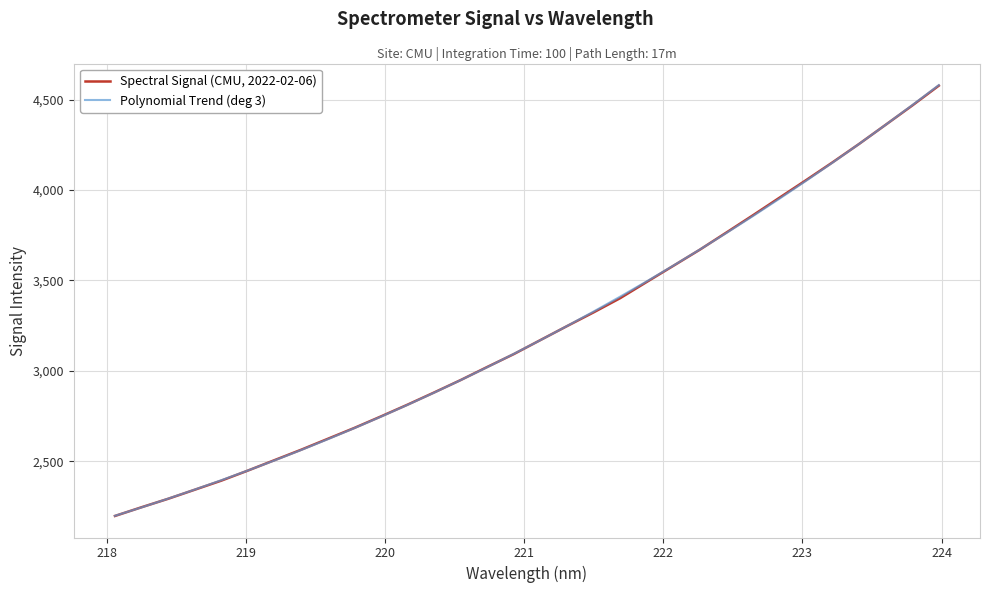

List the series in order of their peak value, highest first.

Polynomial Trend (deg 3), Spectral Signal (CMU, 2022-02-06)